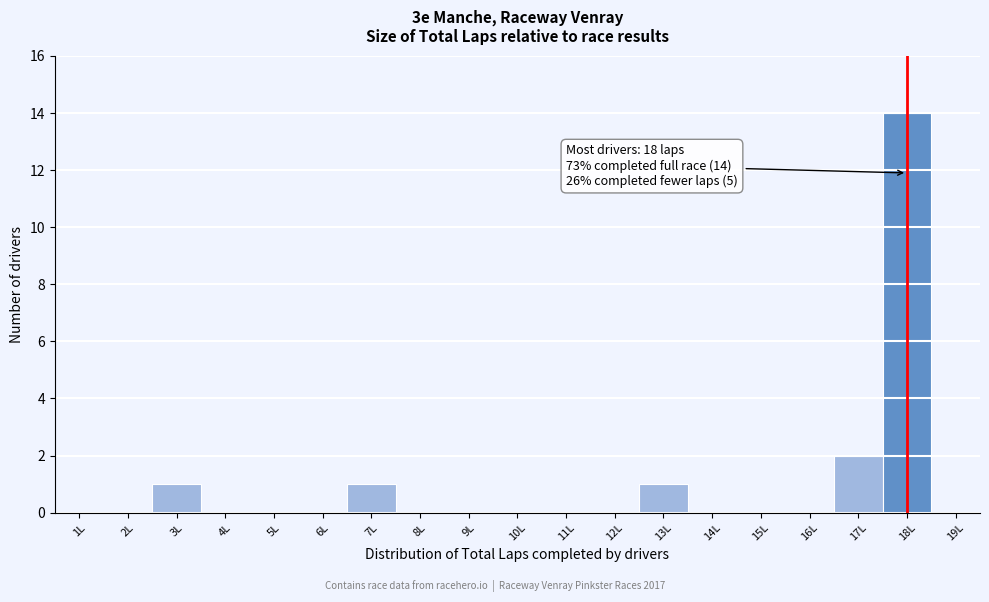

Which range on the x-axis has the tallest bar?

17.5 to 18.5